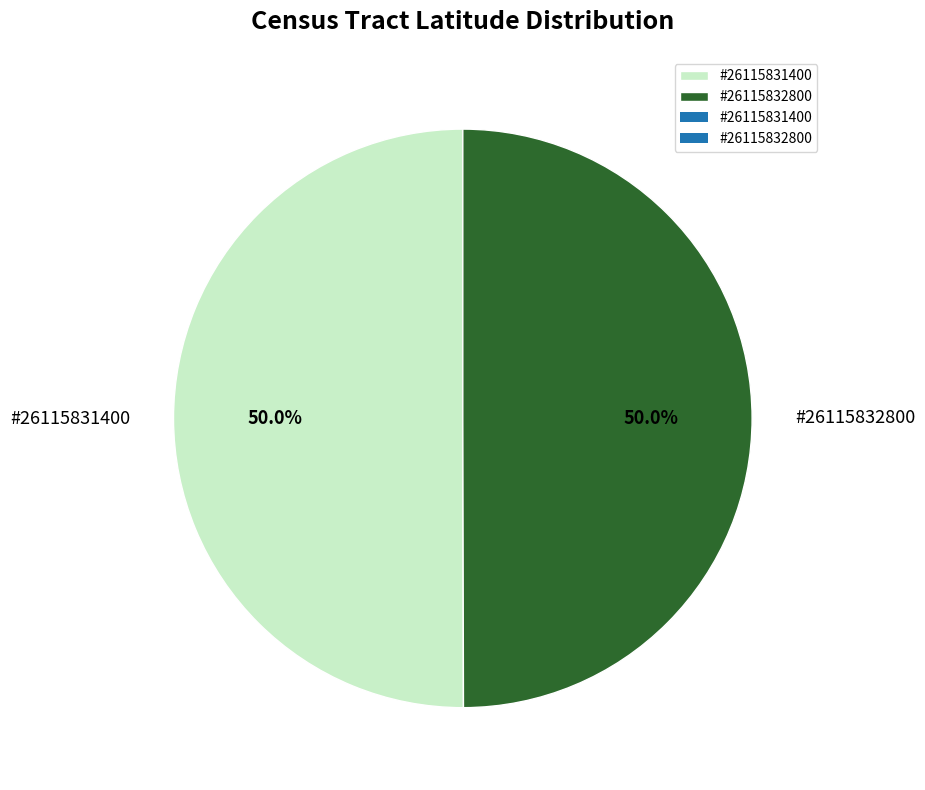

Approximately how many times larger is the value at #26115831400 compared to #26115832800?

1.0